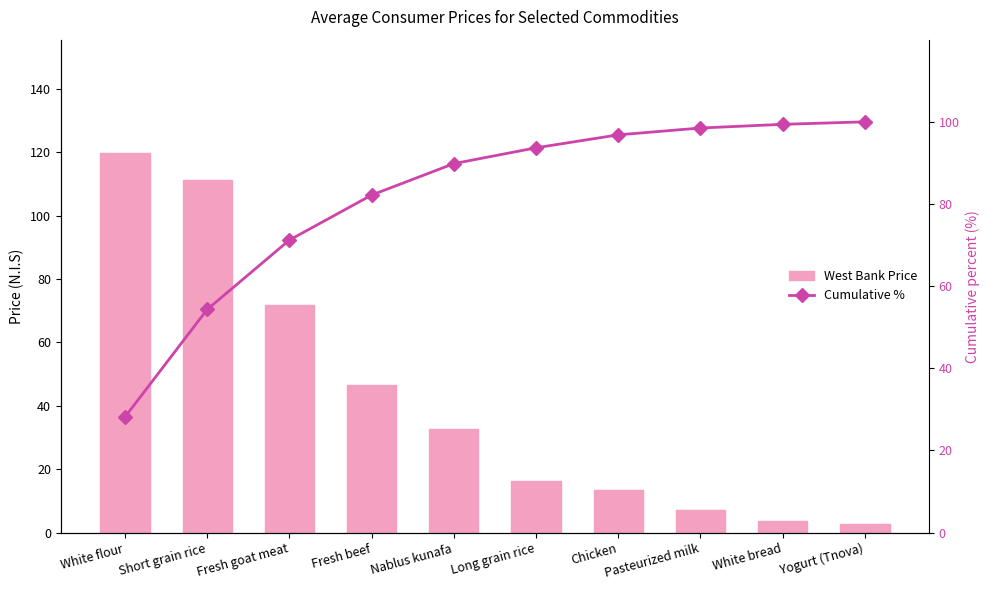

How many values in the Cumulative % series are below 93?

5